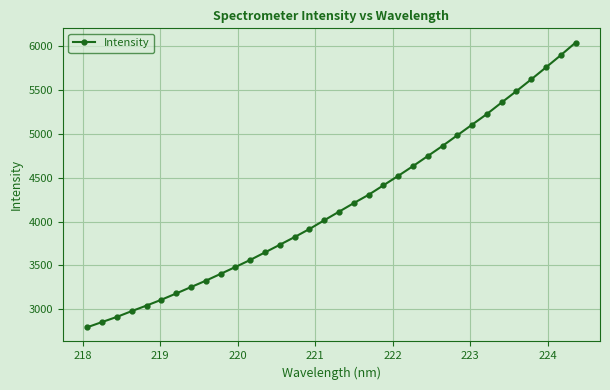

What is the minimum value shown in the chart?

2794.8